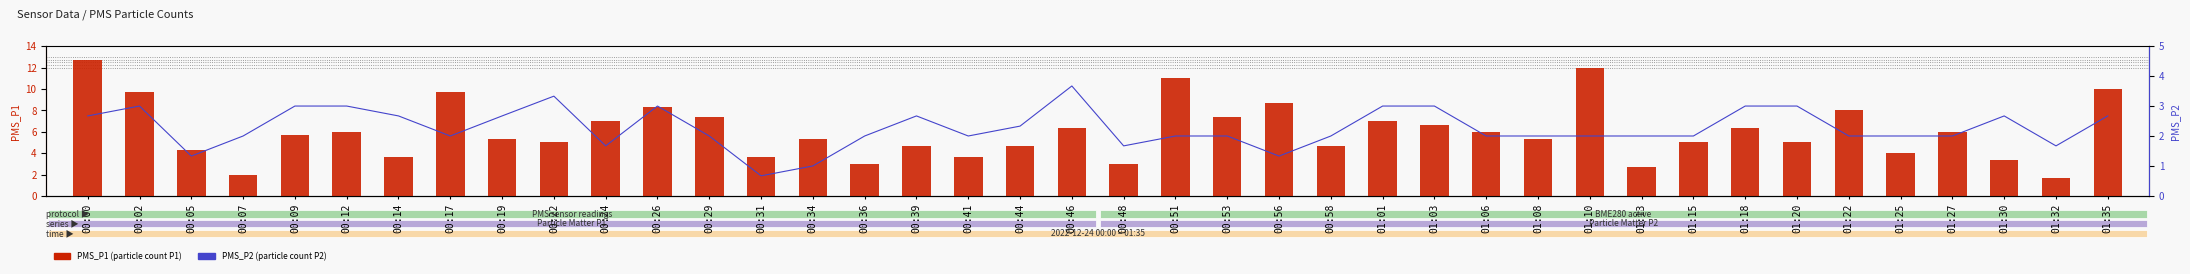

Are the bars grouped side by side (vs. stacked)?

Yes